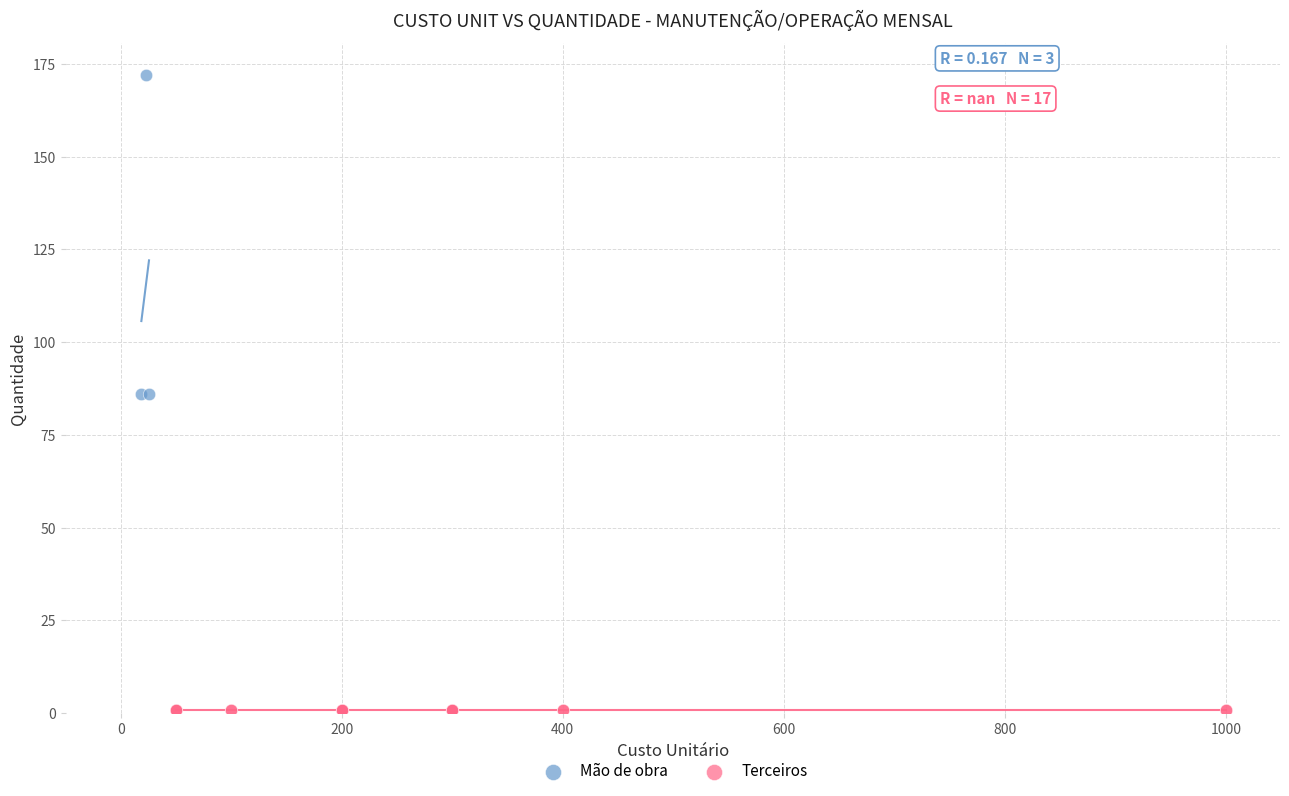

Which series contains the highest Y value?

Mão de obra